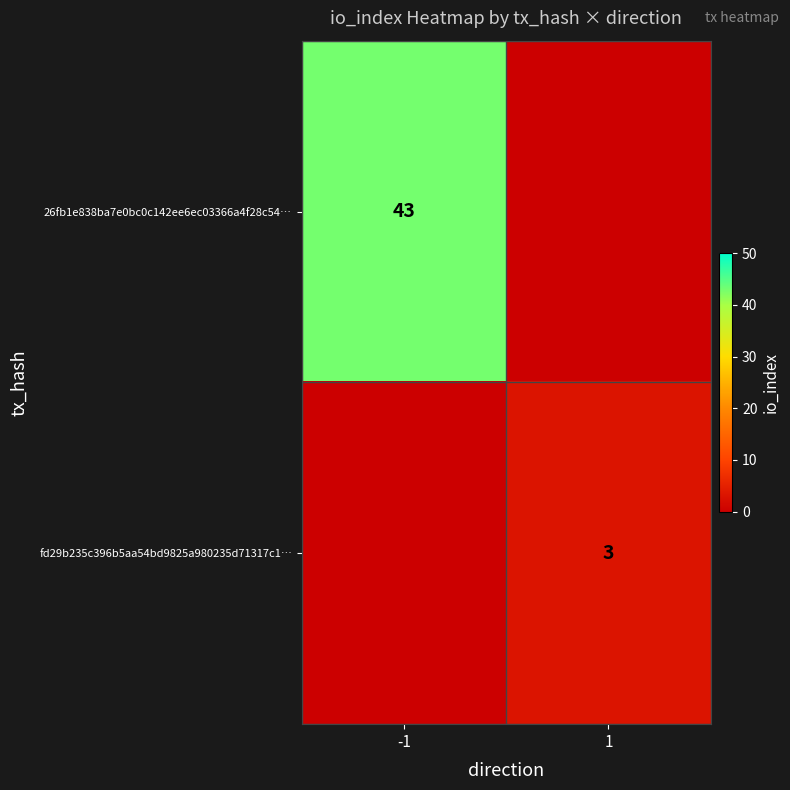

True or false: fd29b235c396b5aa54bd9825a980235d71317c1… has a value of 4 at 1.

False